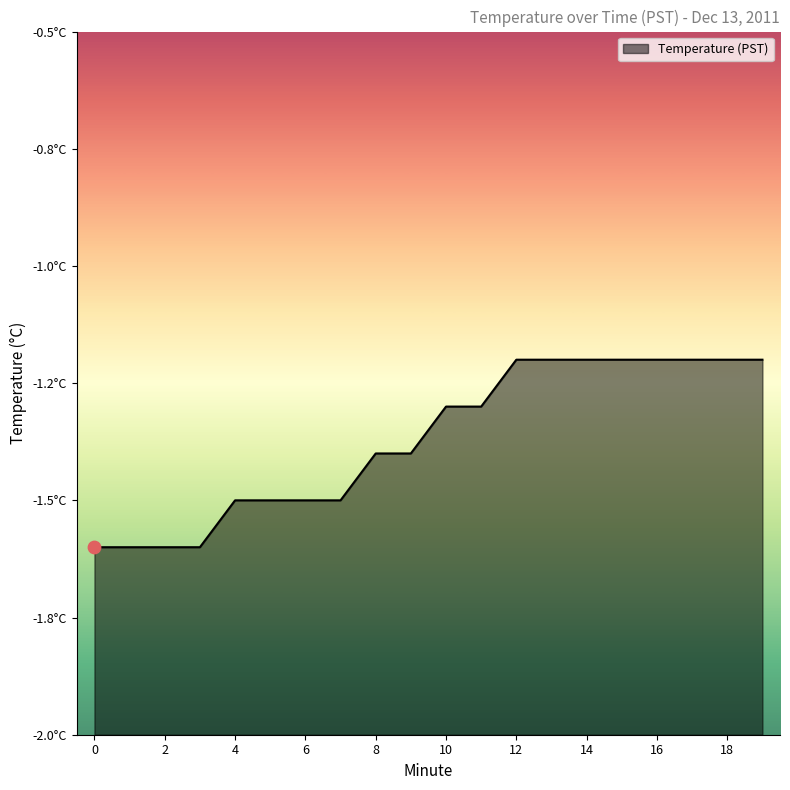

What is the change in value from 1 to 15?

+0.4